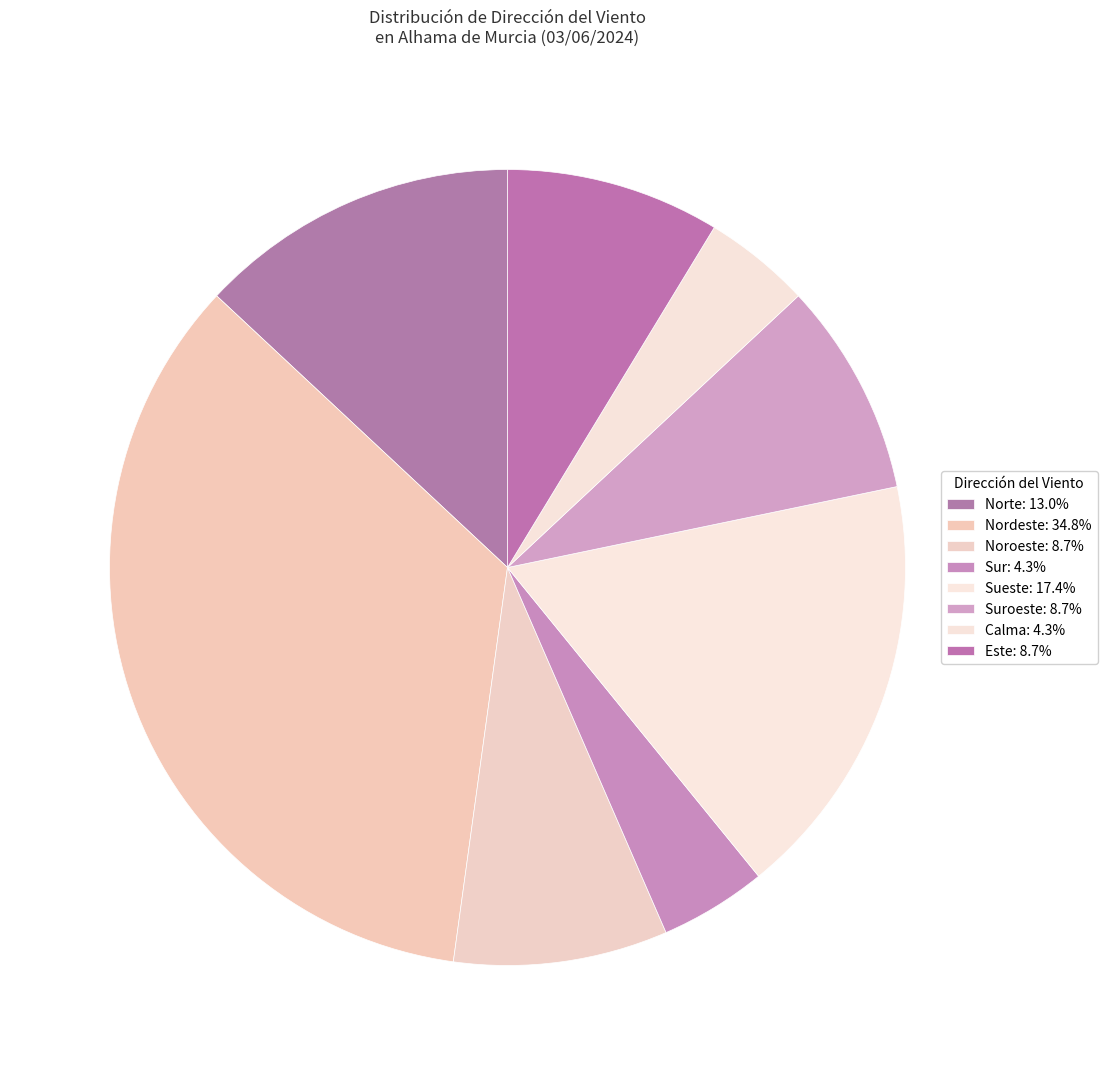

How many segments does this pie chart have?

8